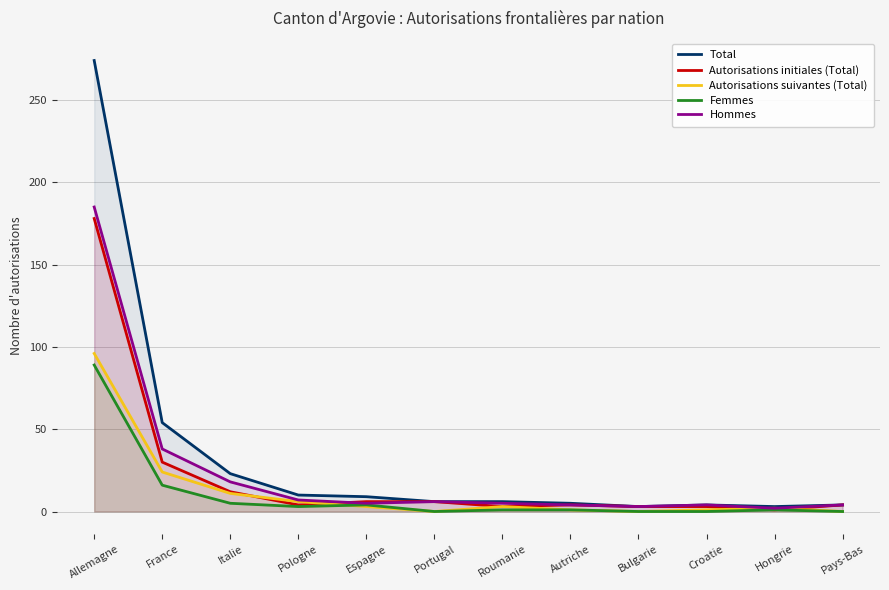

What is the average value of the Autorisations suivantes (Total) series?

12